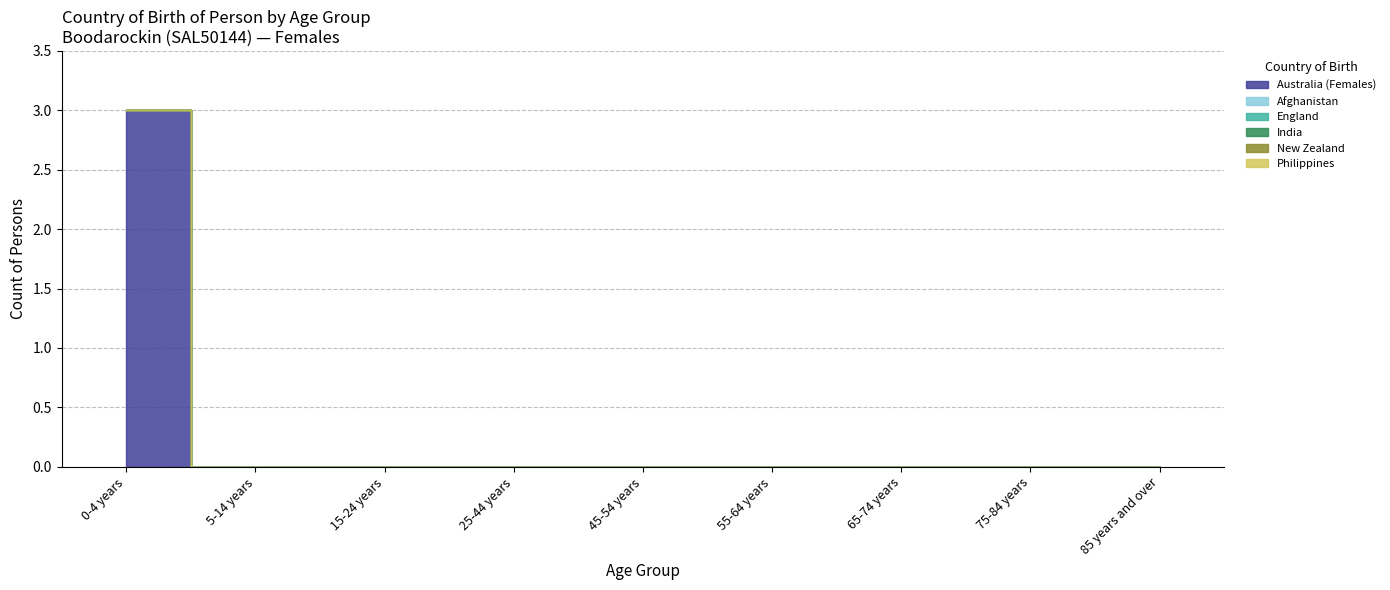

Is the value of Afghanistan at 65-74 years greater than the value of Philippines at 15-24 years?

No